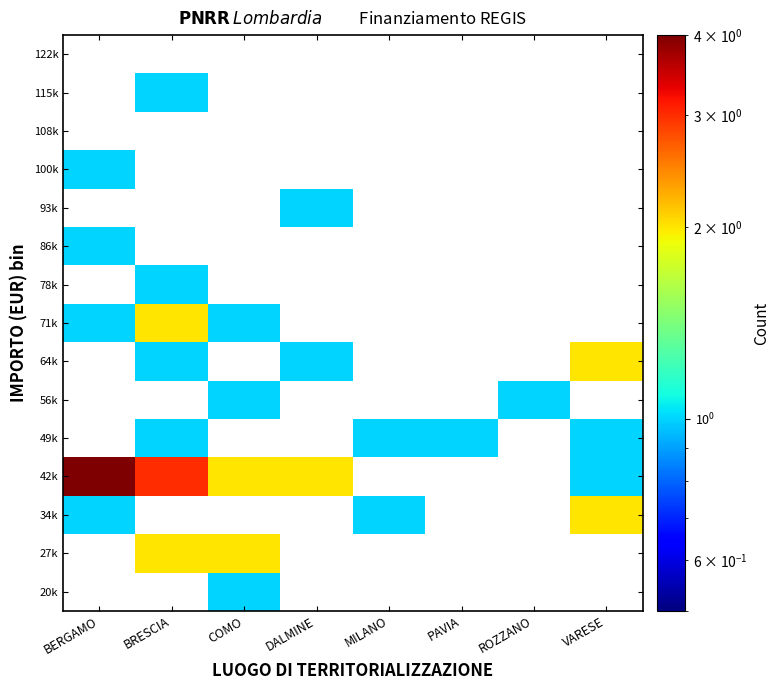

The value of 93k at DALMINE is 1.3. True or false?

False